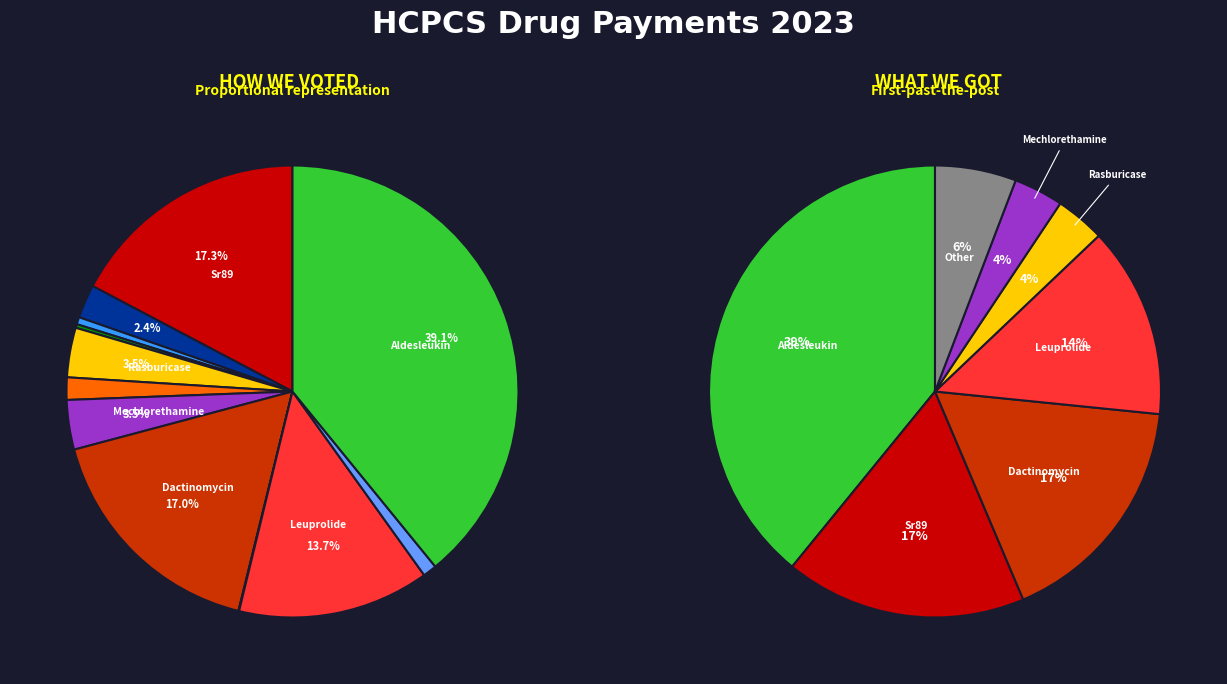

To the nearest percent, what percentage of the pie is Aldesleukin?

39%